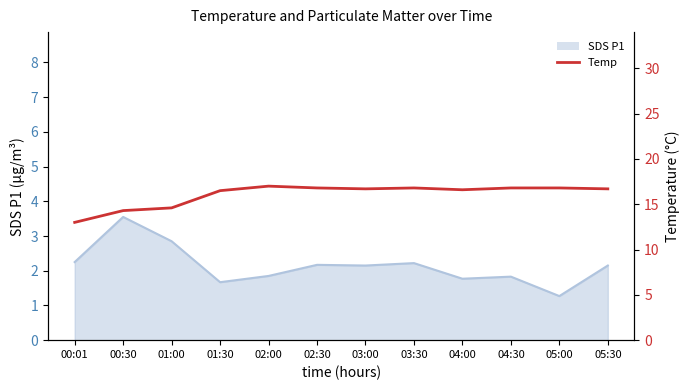

What is the change in value from 00:01 to 04:00?

+3.6